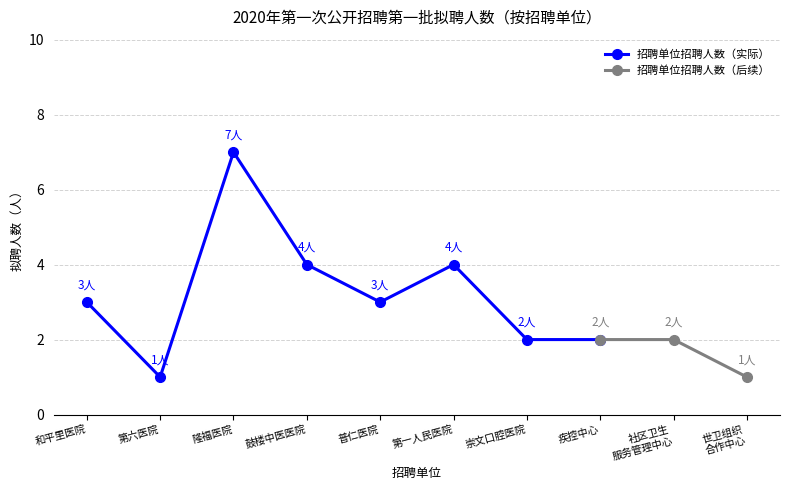

At which category does the chart reach its peak across all series?

北京市隆福医院